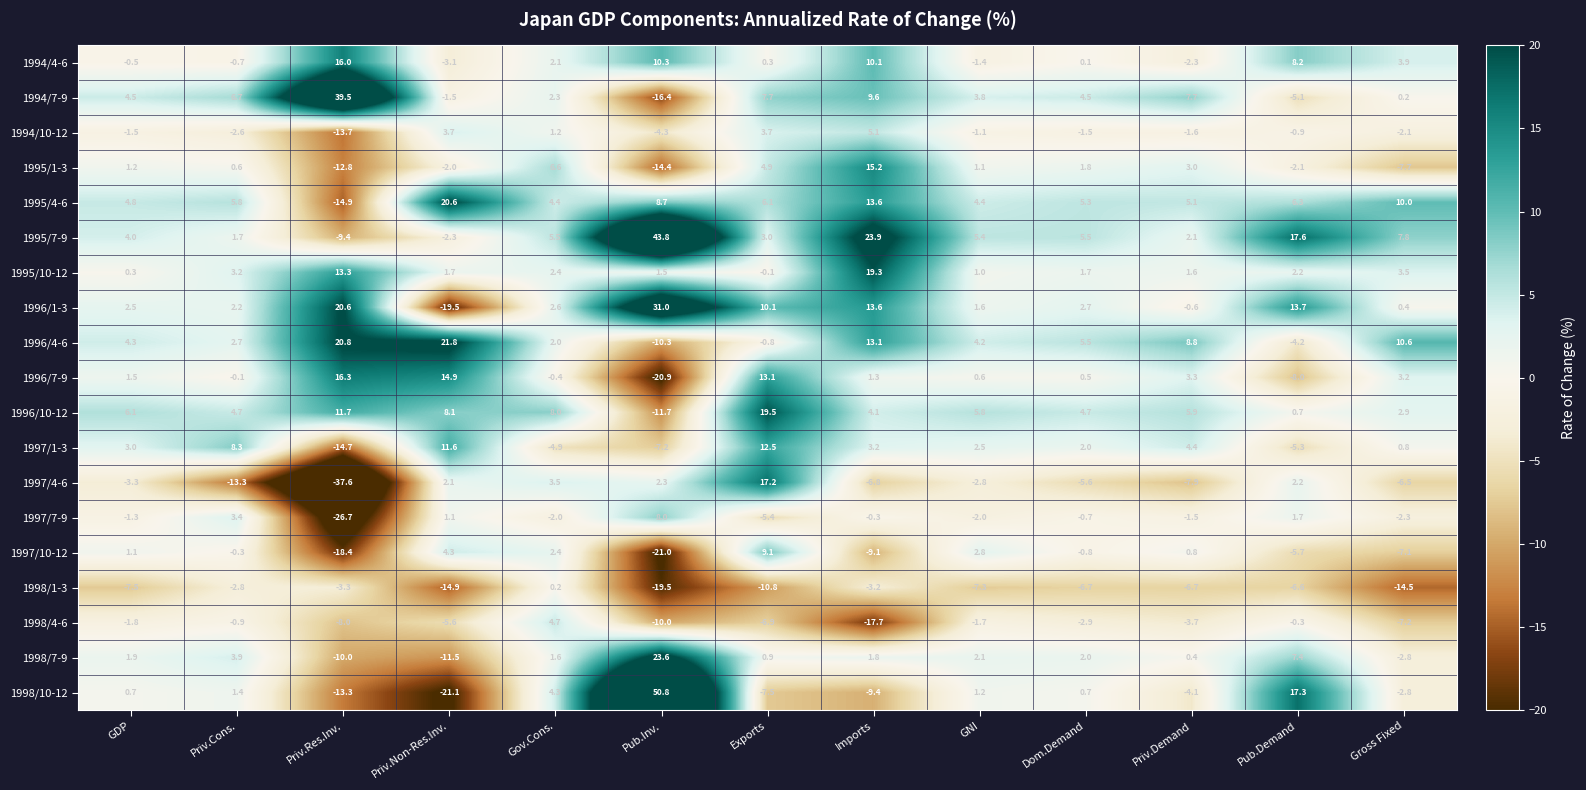

True or false: 1998/4-6 has a value of -14.6 at Pub.Inv..

False